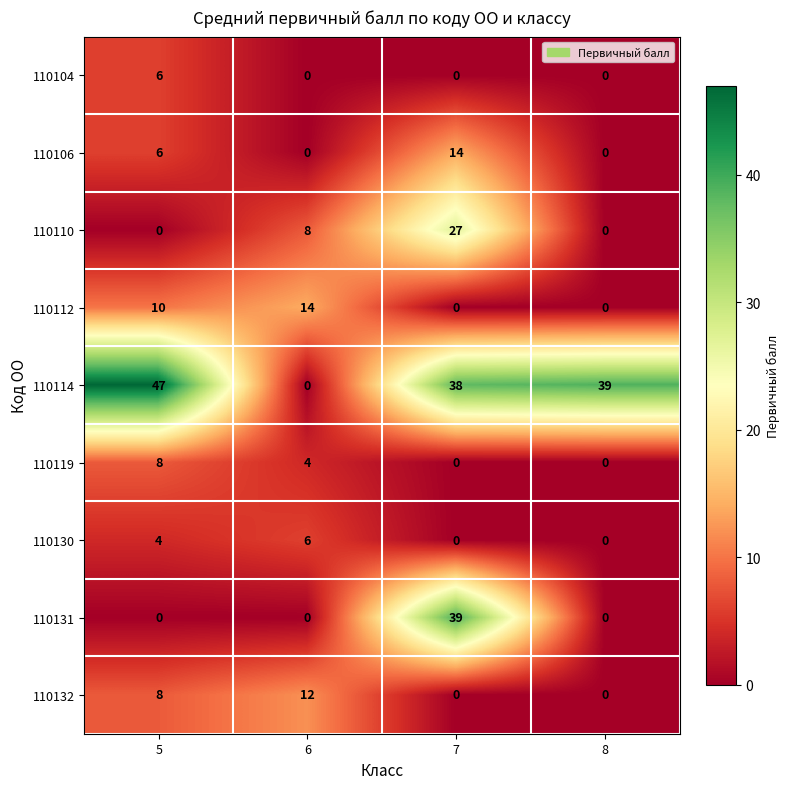

The 110130 series shows 4 at 7. True or false?

False